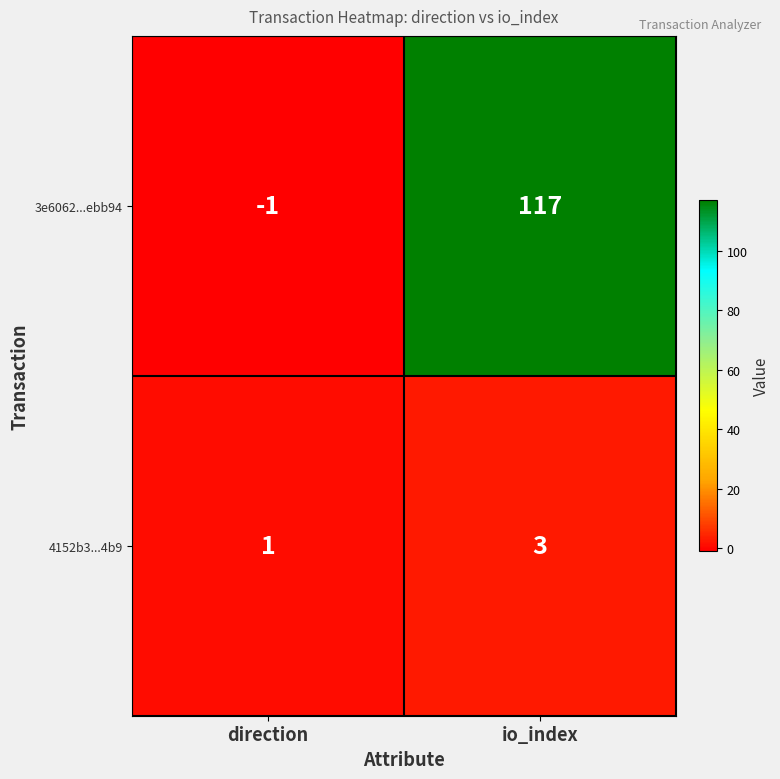

At which label is 3e6062...ebb94 closest to 58?

direction